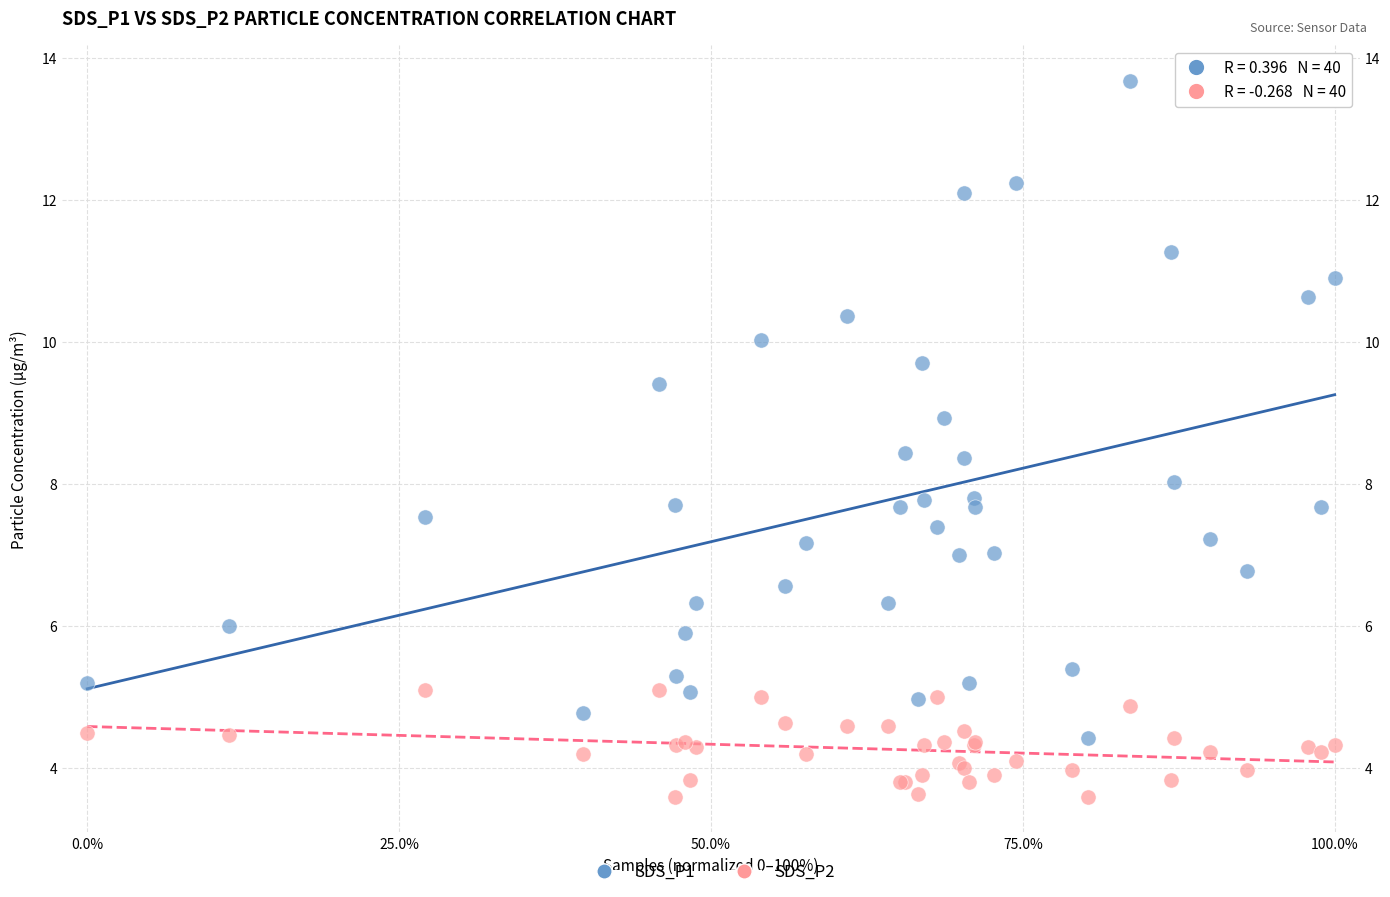

Which series has the largest Y range (max minus min)?

SDS_P1